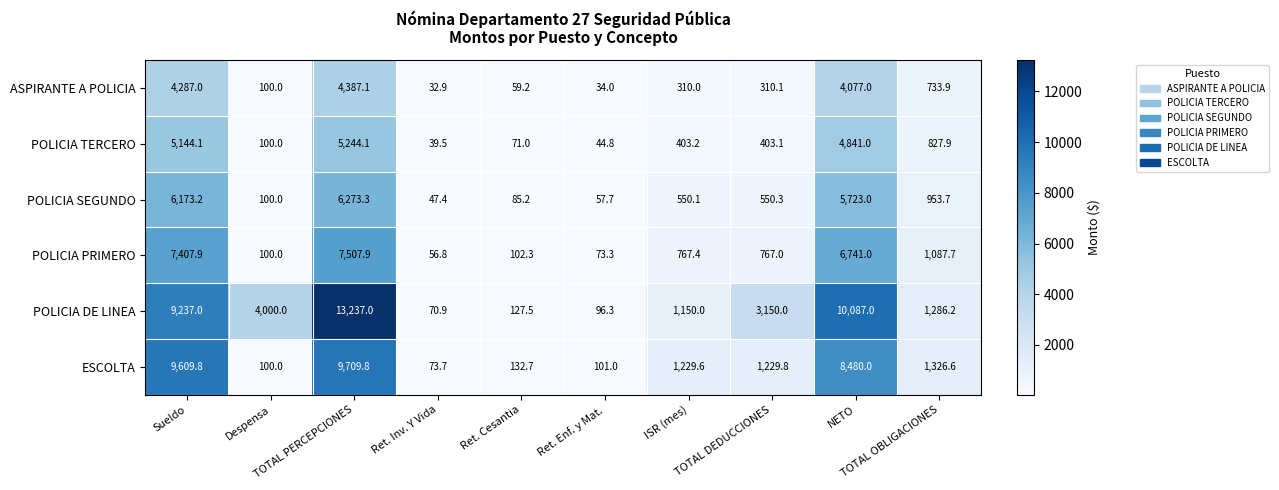

What is the maximum value shown in the chart?

13237.0